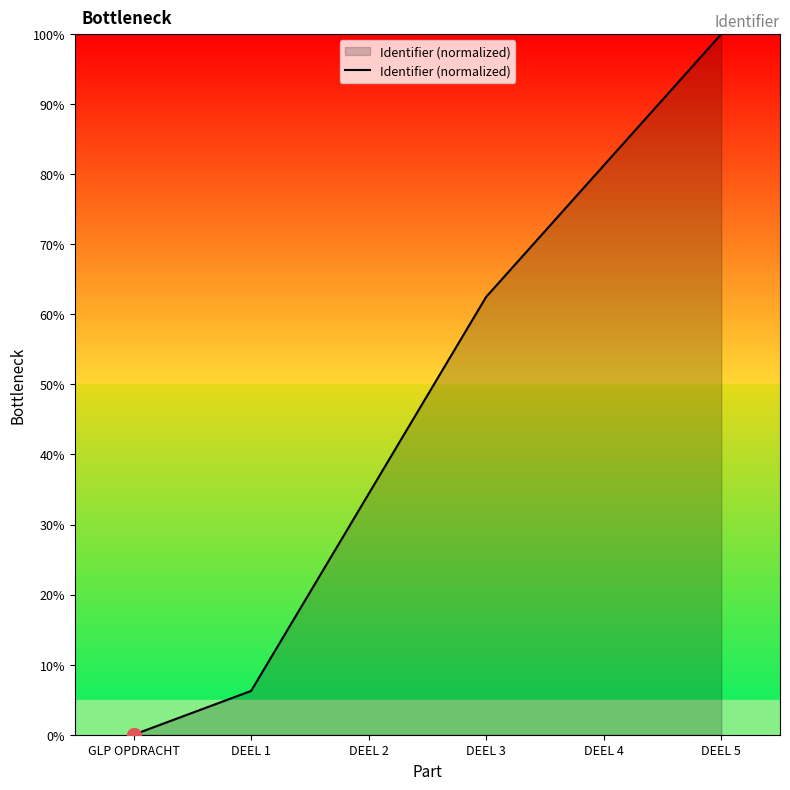

How many values exceed 62?

3